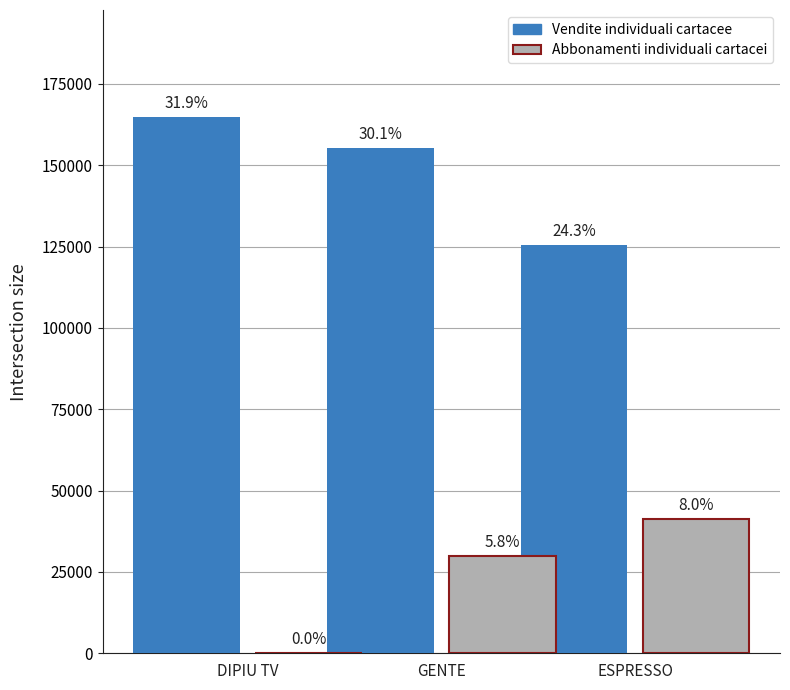

Are the bars grouped side by side (vs. stacked)?

Yes